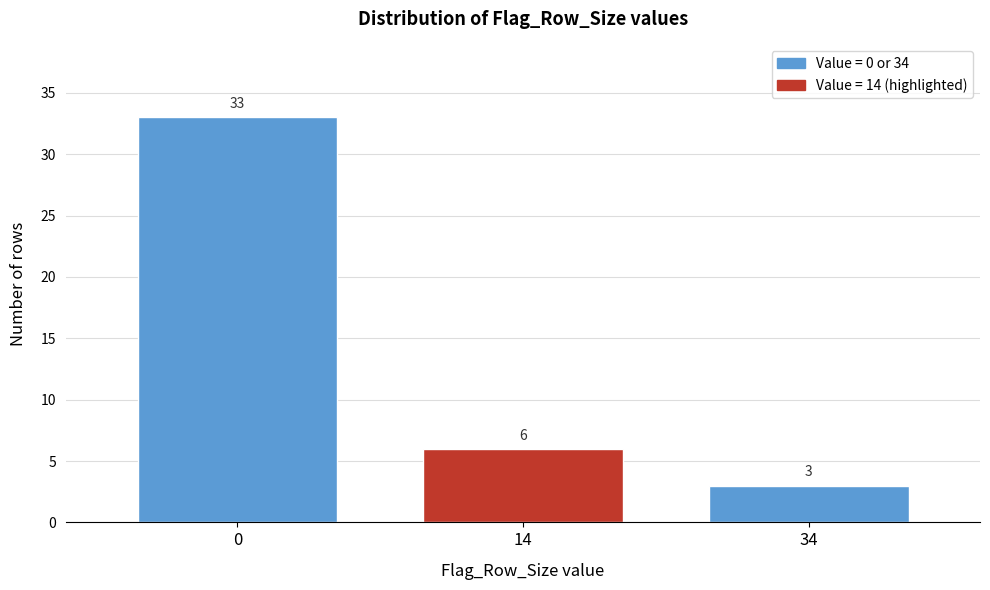

Reading left to right, extract all data points from this chart.

33	6	3